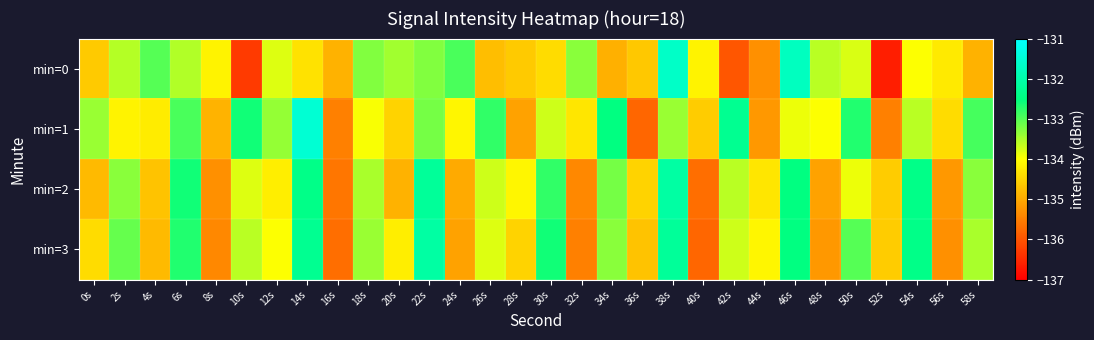

Which series has the widest spread of values?

min=0